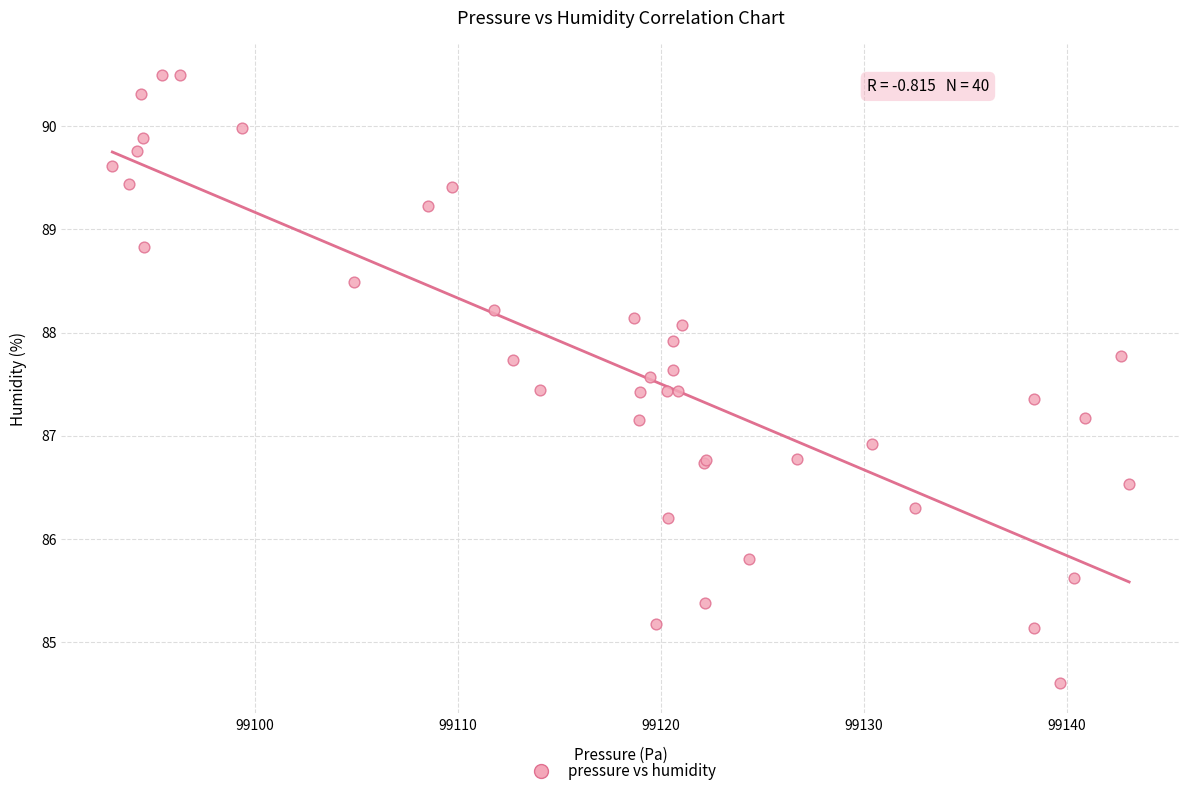

What Y value in the scatter plot is closest to 87?

86.9